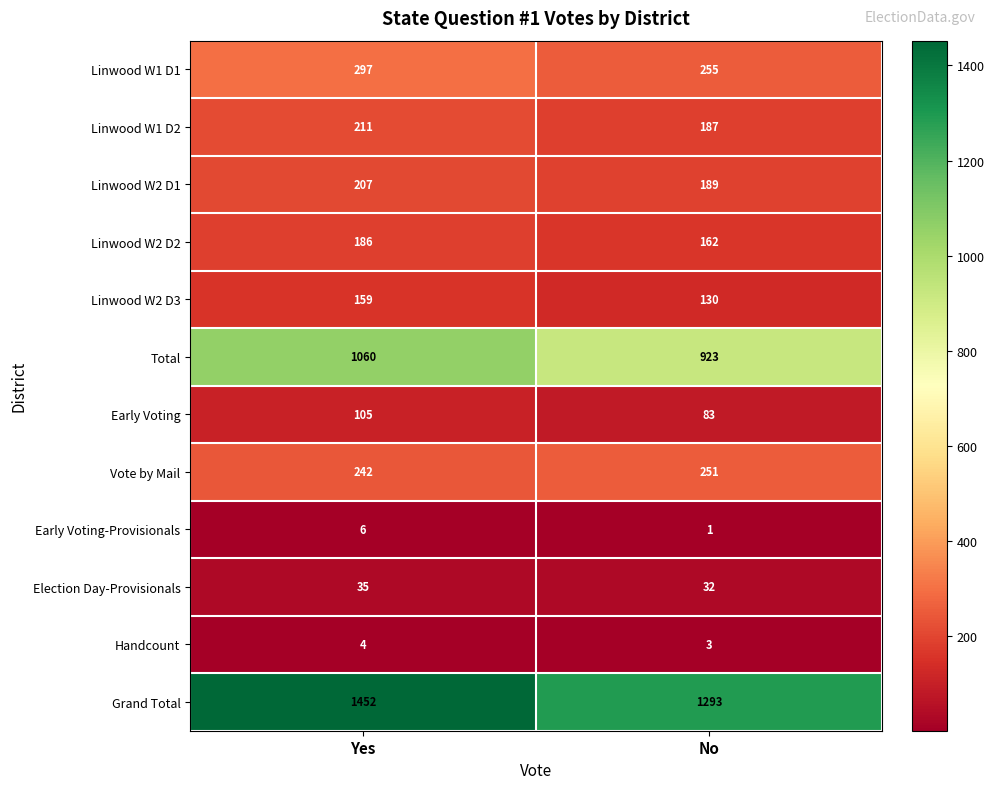

How many series are shown in this chart?

12